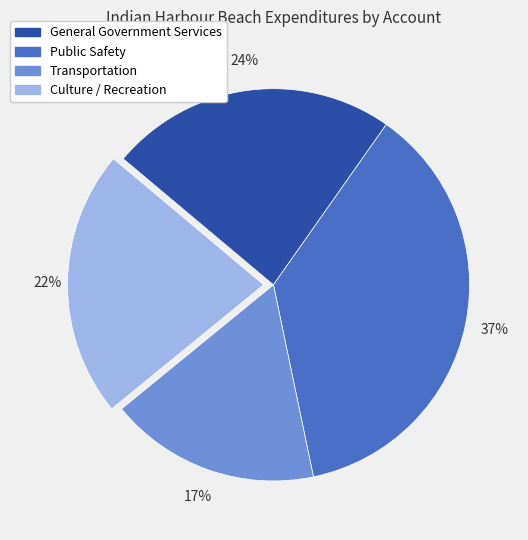

Does Culture / Recreation account for over 50% of the chart?

No